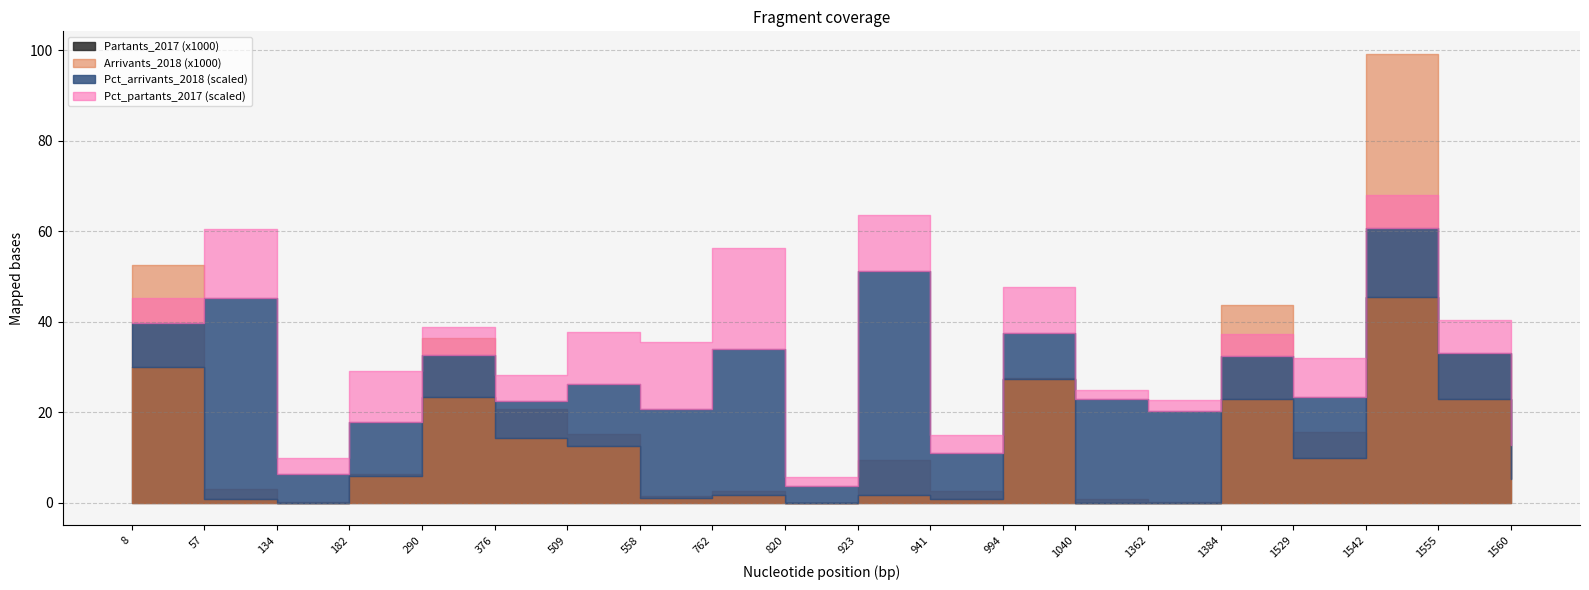

Reading left to right, extract all data points from this chart.

Arrivants_2018: 8=52638.0	57=3169.0	134=169.0	182=6370.0	290=36457.0	376=20751.0	509=15132.0	558=1607.0	762=2733.0	820=62.0	923=9517.0	941=2539.0	994=27663.0	1040=772.0	1362=170.0	1384=43784.0	1529=15701.0	1542=99192.0	1555=32823.0	1560=6586.0
Partants_2017: 8=30104.0	57=858.0	134=96.0	182=5880.0	290=23289.0	376=14398.0	509=12526.0	558=1185.0	762=1731.0	820=34.0	923=1710.0	941=973.0	994=27311.0	1040=58.0	1362=17.0	1384=23005.0	1529=9997.0	1542=45542.0	1555=22851.0	1560=5370.0
Pct_arrivants_2018: 8=0.1	57=0.3	134=0.0	182=0.1	290=0.1	376=0.1	509=0.1	558=0.1	762=0.2	820=0.0	923=0.3	941=0.1	994=0.1	1040=0.2	1362=0.1	1384=0.1	1529=0.1	1542=0.1	1555=0.1	1560=0.0
Pct_partants_2017: 8=0.0	57=0.1	134=0.0	182=0.1	290=0.0	376=0.0	509=0.1	558=0.1	762=0.1	820=0.0	923=0.1	941=0.0	994=0.1	1040=0.0	1362=0.0	1384=0.0	1529=0.1	1542=0.0	1555=0.0	1560=0.0